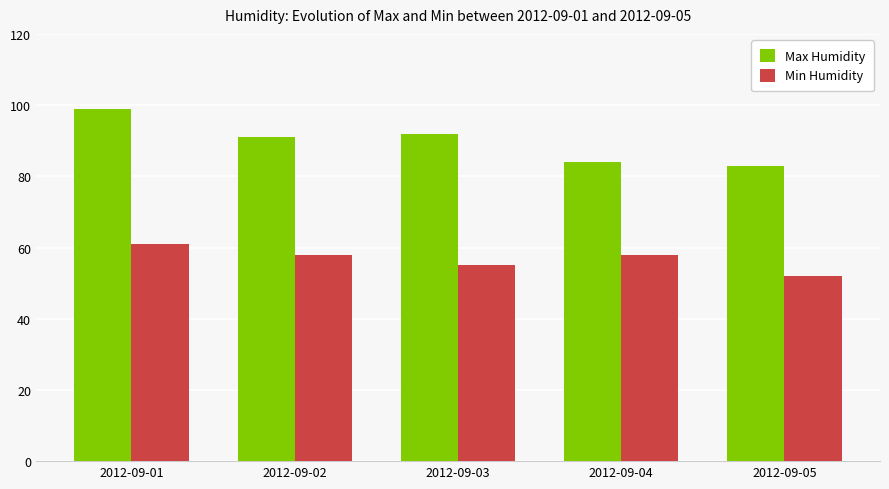

What is the difference between the second highest and minimum values in the Min Humidity series?

6